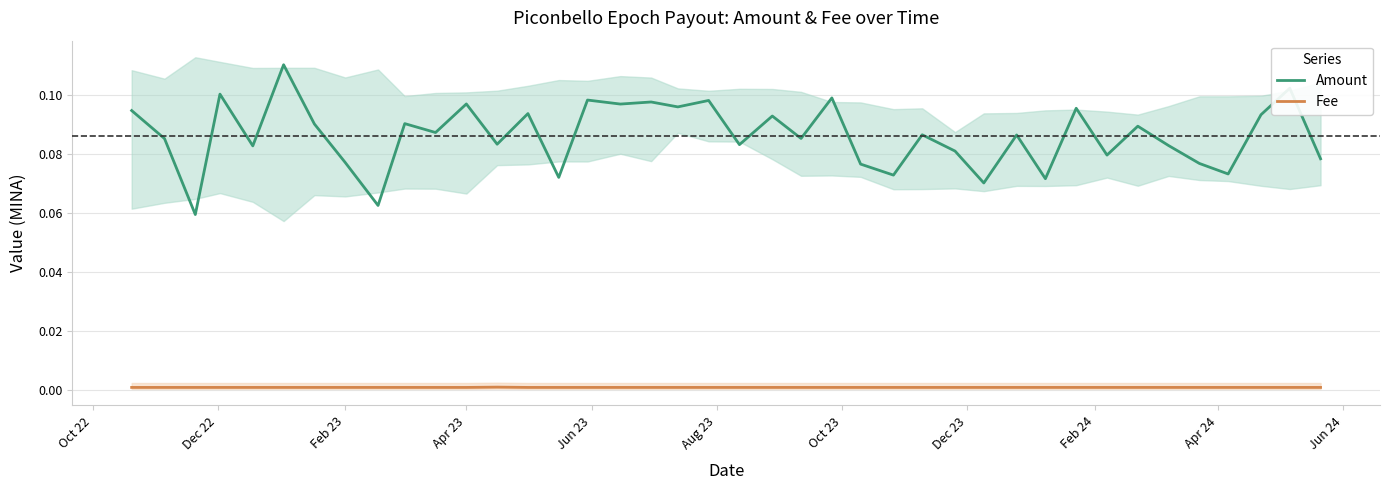

True or false: Amount and Fee cross at least once.

False